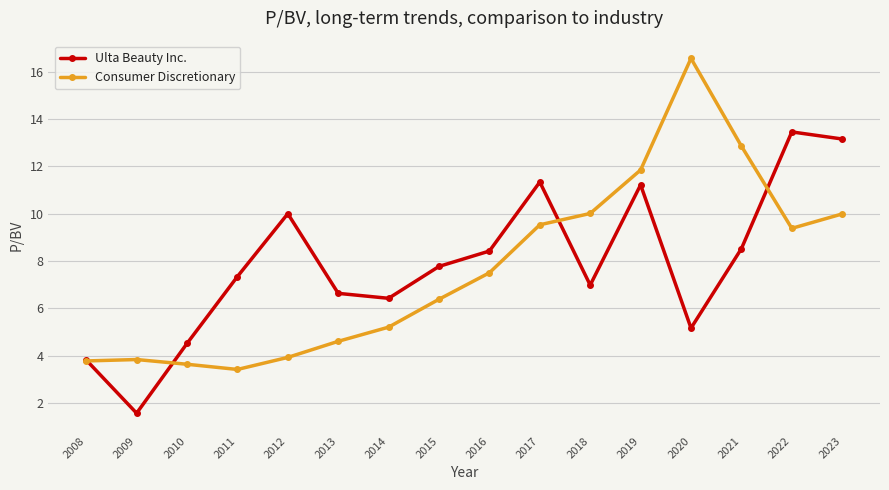

Where is the first local maximum for Ulta Beauty Inc.?

2012